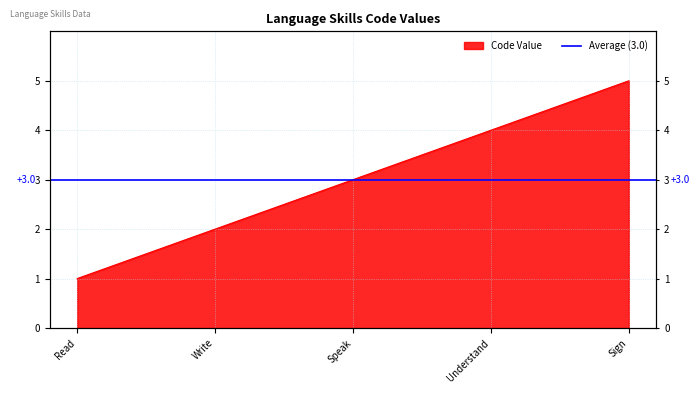

At which category does the chart reach its minimum across all series?

Read